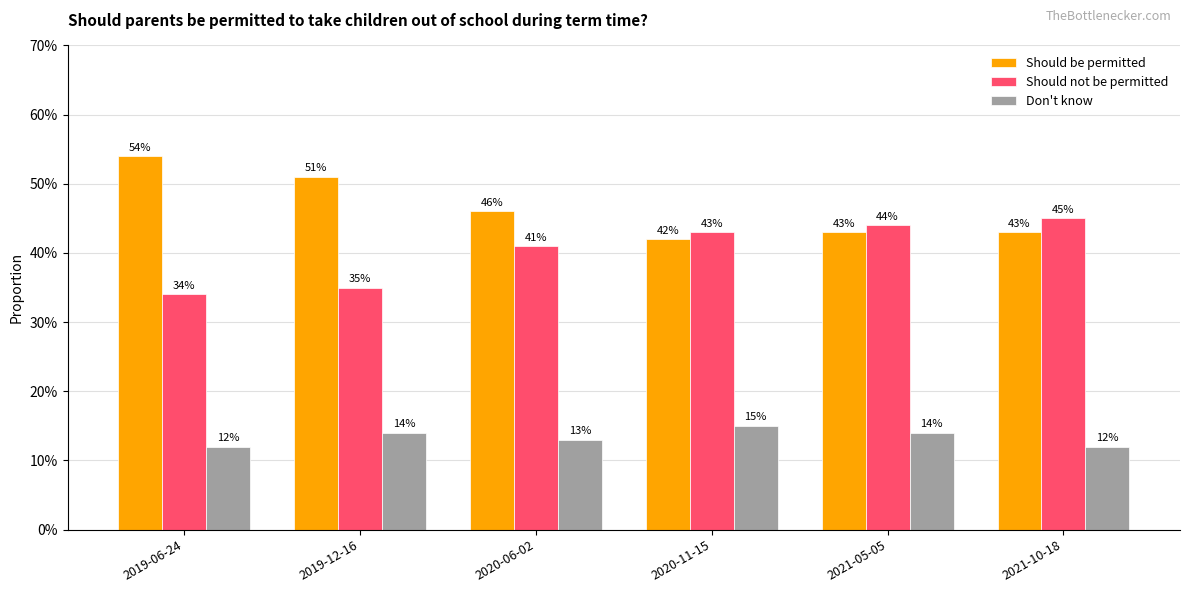

What is the sum of all Should not be permitted values?

2.4